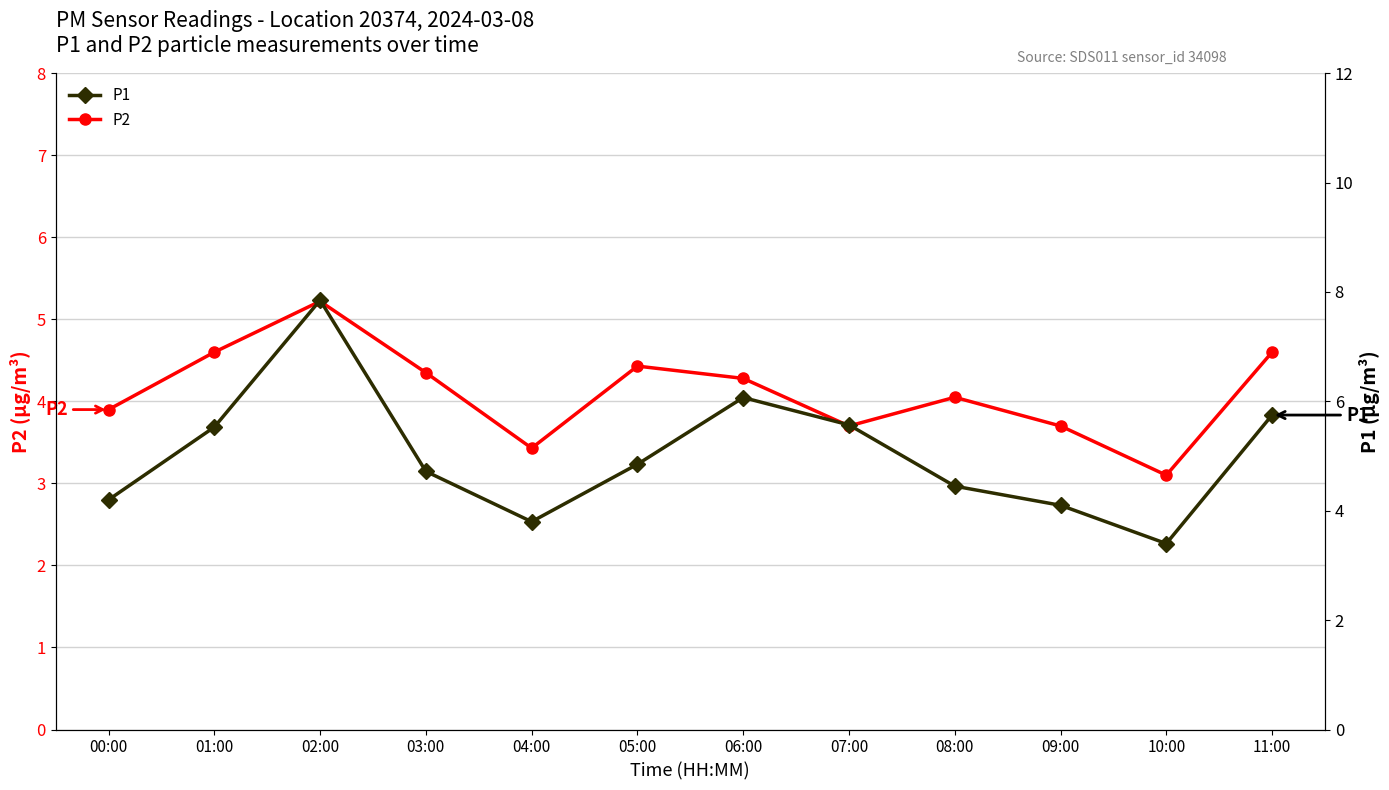

Which series has the largest total across all categories?

P1